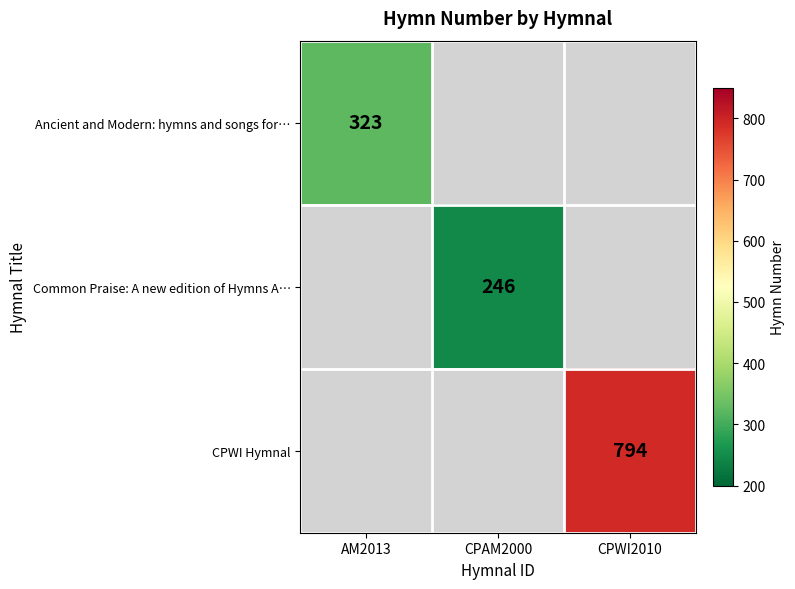

The Ancient and Modern: hymns and songs for… series shows 323 at AM2013. True or false?

True